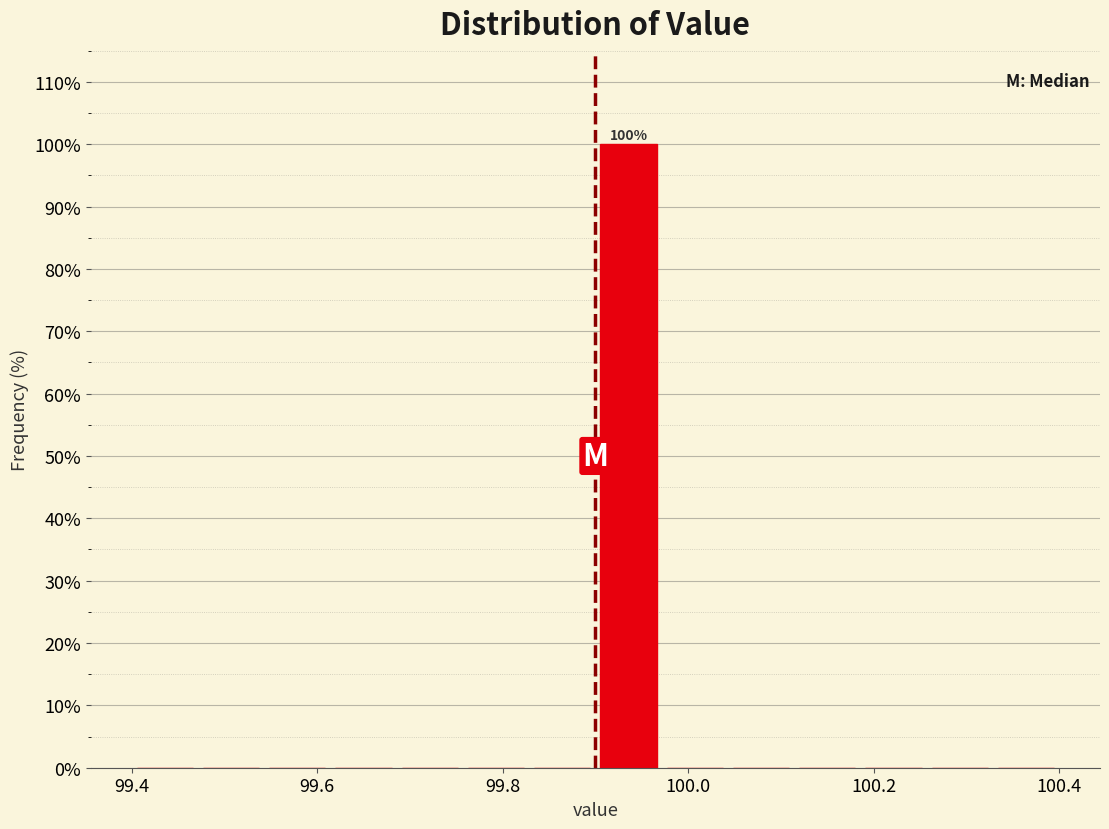

Around what value on the x-axis is the tallest bar? Give the approximate position of its centre, as read against the axis.

99.94